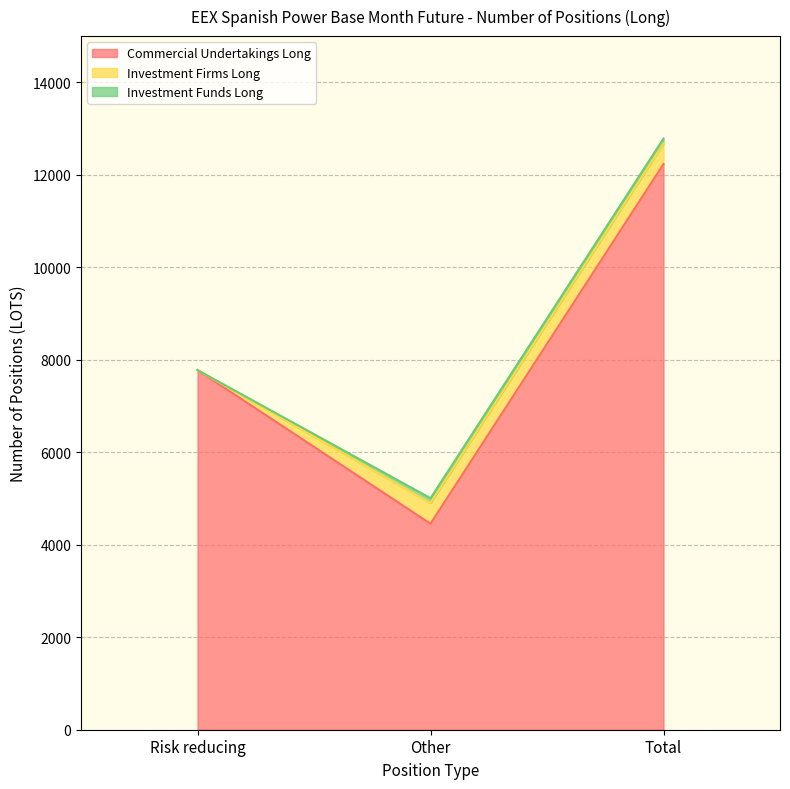

Reading left to right, extract all data points from this chart.

Commercial Undertakings Long: Risk reducing=7778.0	Other=4454.5	Total=12232.5
Investment Firms Long: Risk reducing=0.0	Other=448.0	Total=448.0
Investment Funds Long: Risk reducing=0.0	Other=105.0	Total=105.0